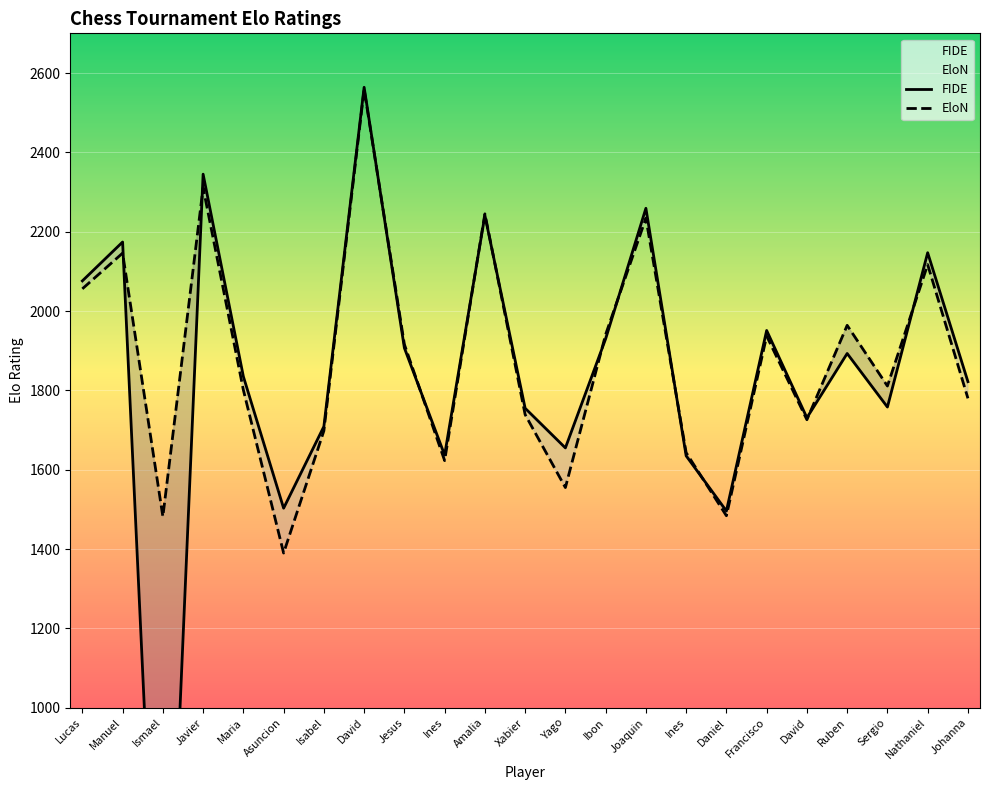

Is this an area chart (filled region under the line)?

No